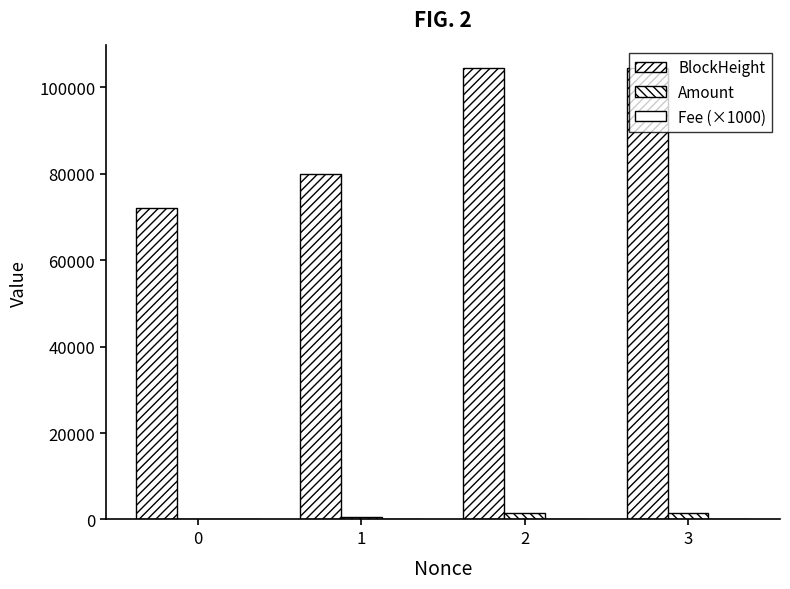

Which category has the lowest value across all series?

3